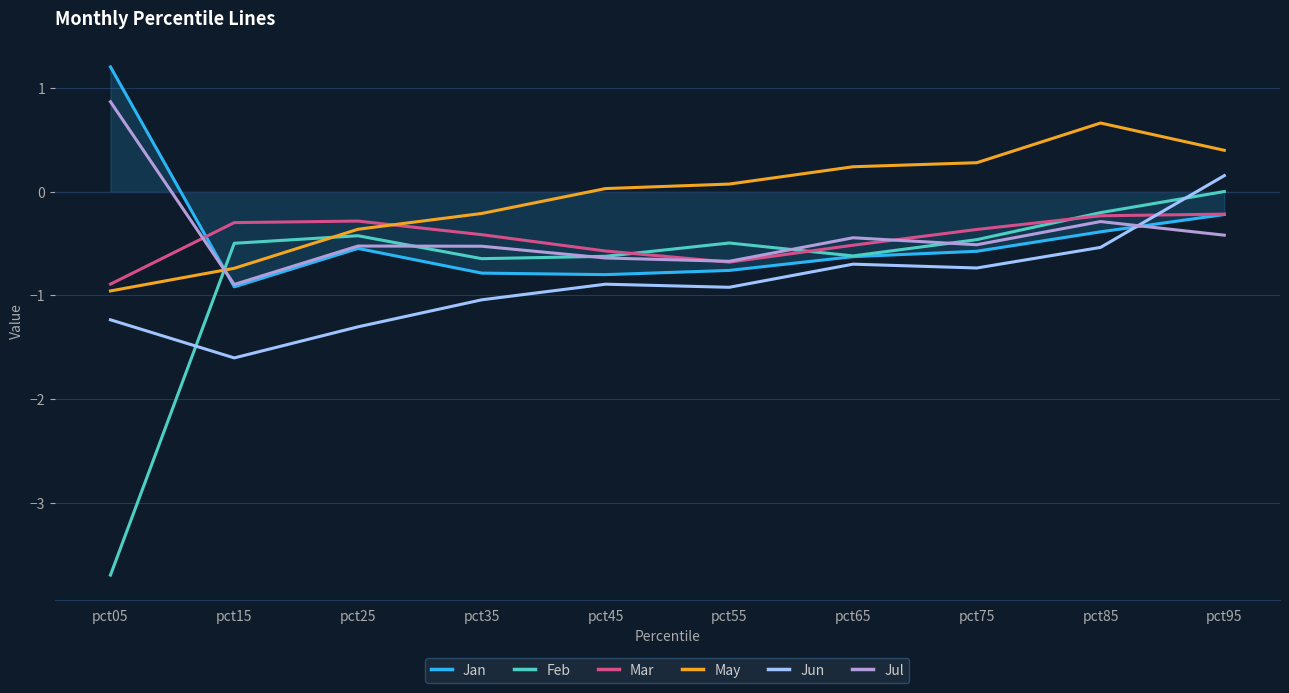

Which series has the largest total across all categories?

May